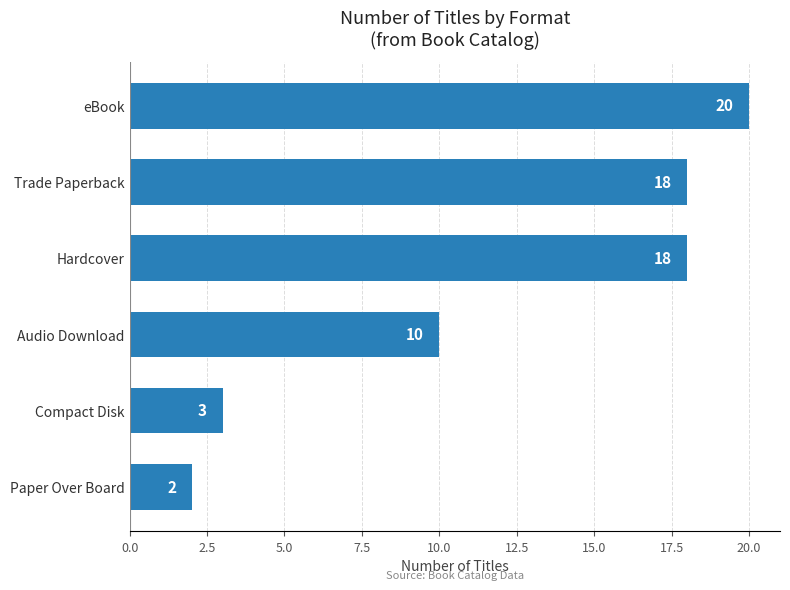

What value does the data have at Audio Download?

10